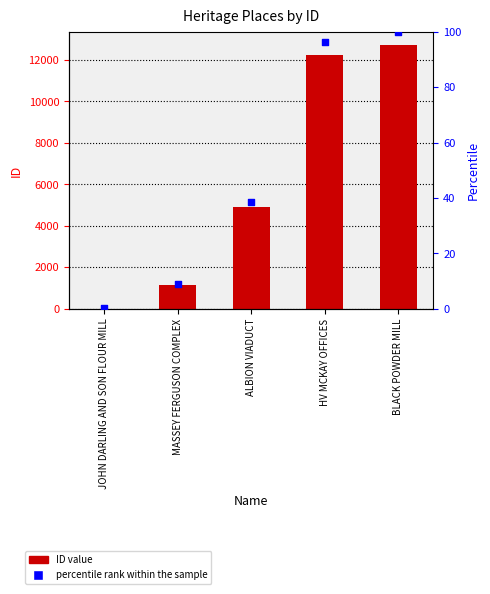

What is the total value across all series at ALBION VIADUCT?

4948.6